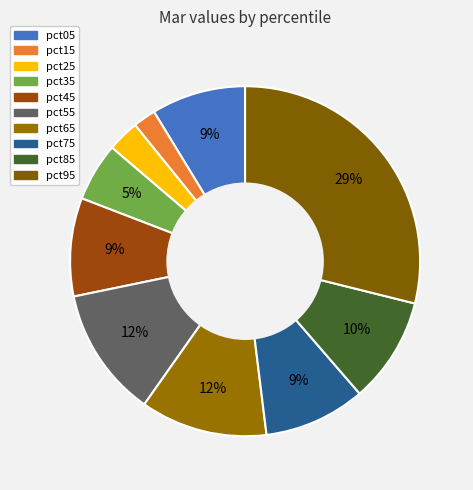

To the nearest percent, what percentage of the pie is pct65?

12%